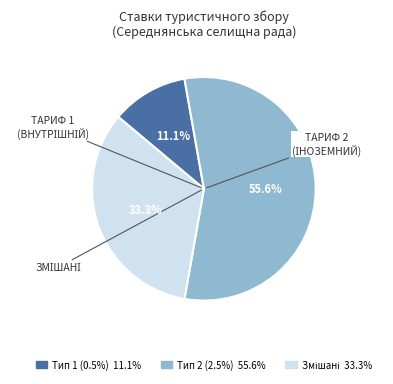

Which has a higher value, Тип 2 (2.5%) 55.6% or Тип 1 (0.5%) 11.1%?

Тип 2 (2.5%) 55.6%